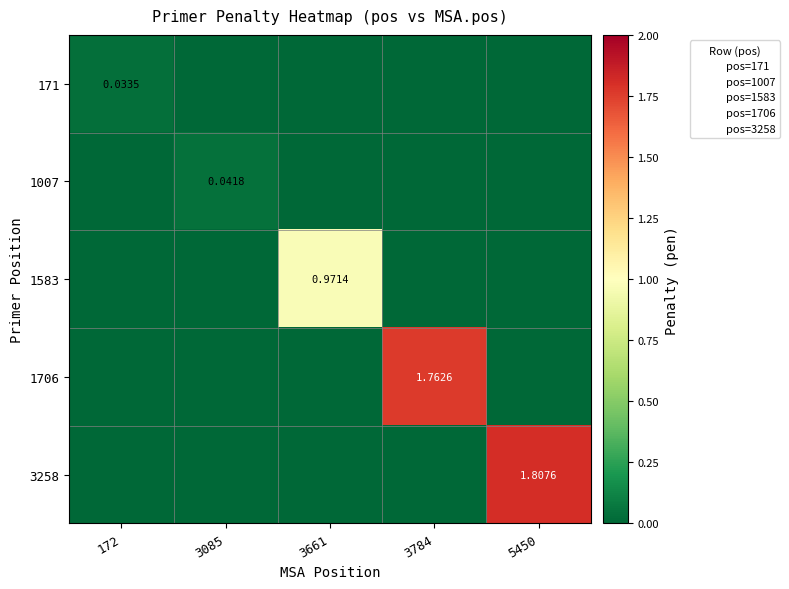

How many data points in 3258 are above 0?

1